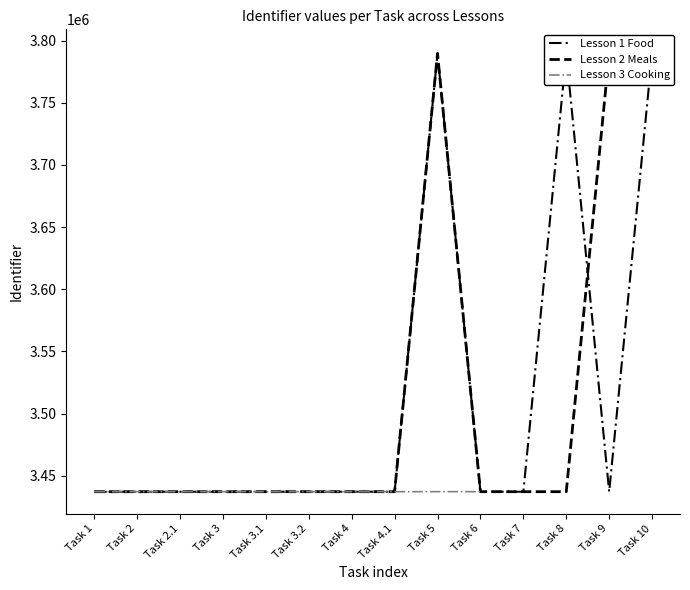

Which label corresponds to the largest value in the chart?

Task 10